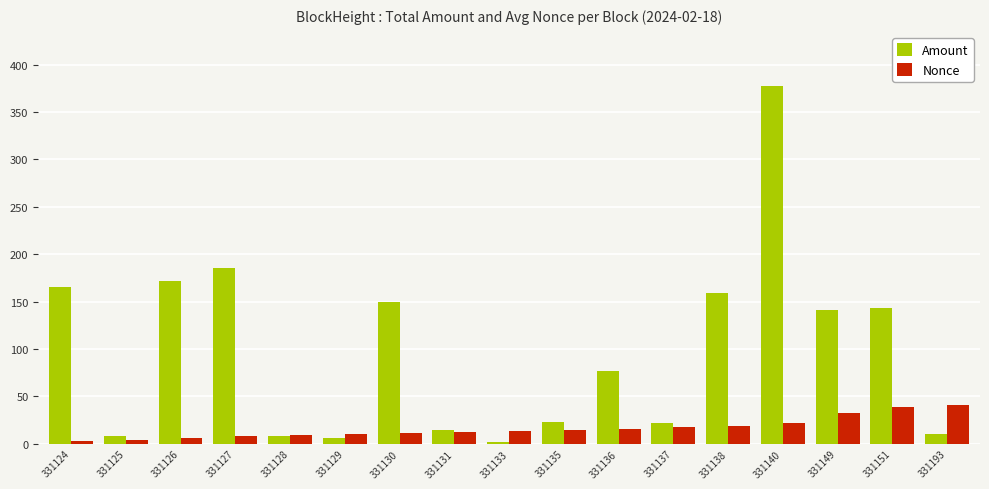

Rank the series by their maximum value, from lowest to highest.

Nonce, Amount